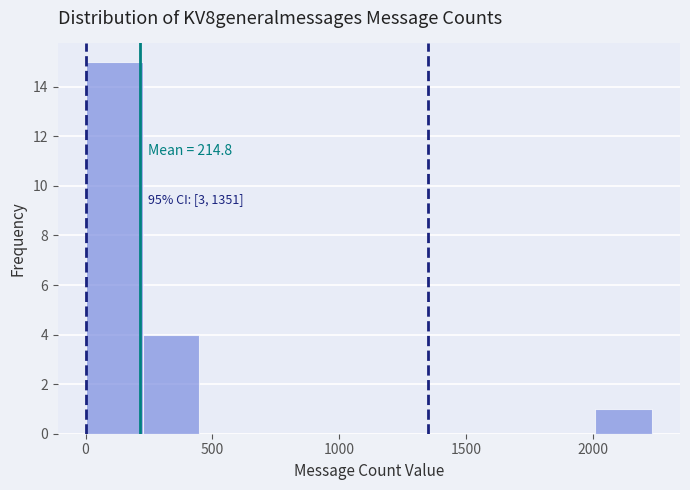

Which range on the x-axis has the tallest bar?

0 to 200